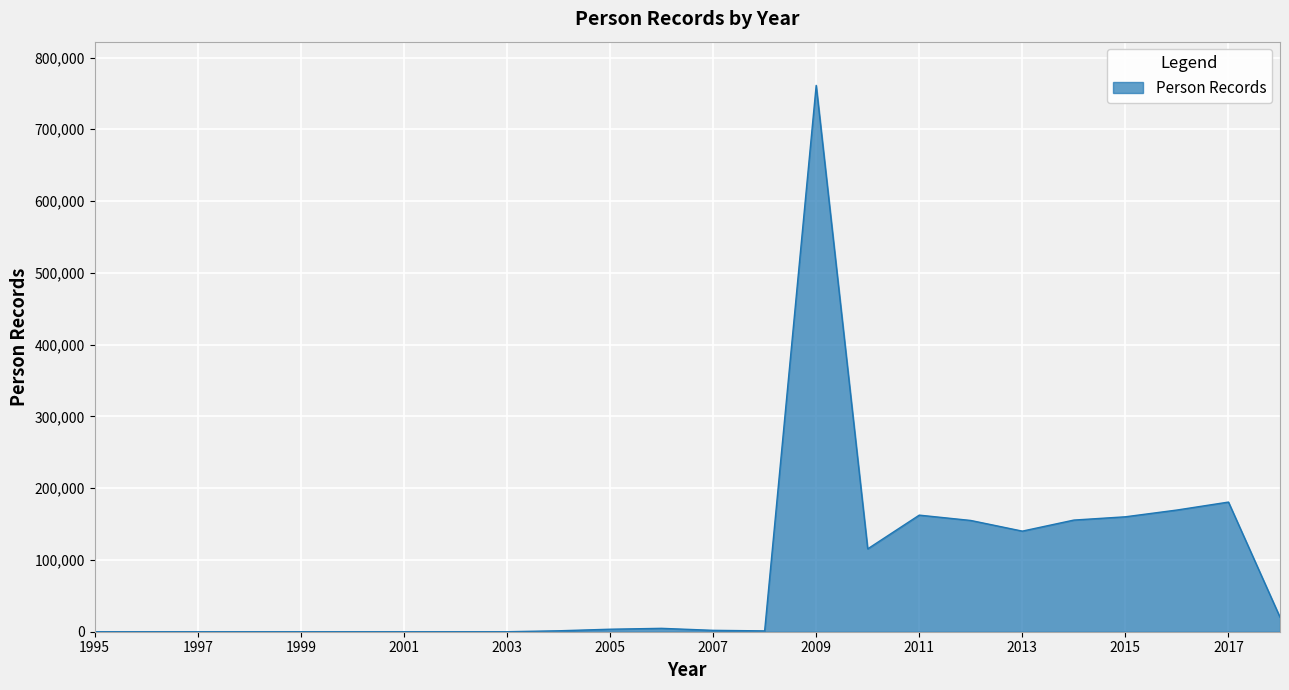

How many lines are shown in the chart?

1